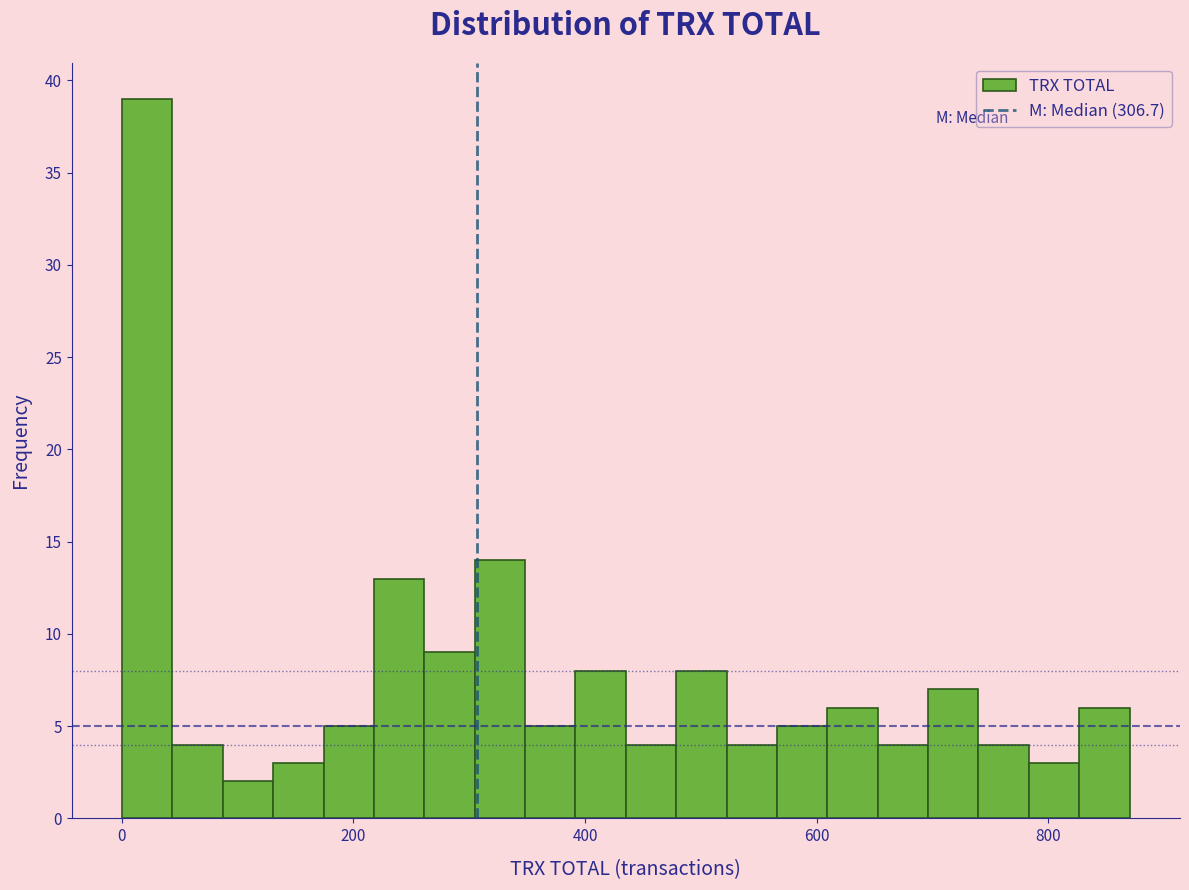

Around what value on the x-axis is the tallest bar? Give the approximate position of its centre, as read against the axis.

20